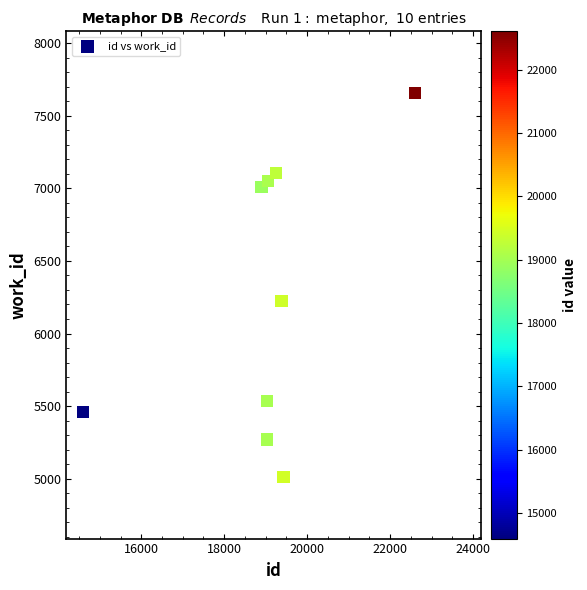

What Y value in the scatter plot is closest to 6334?

6224